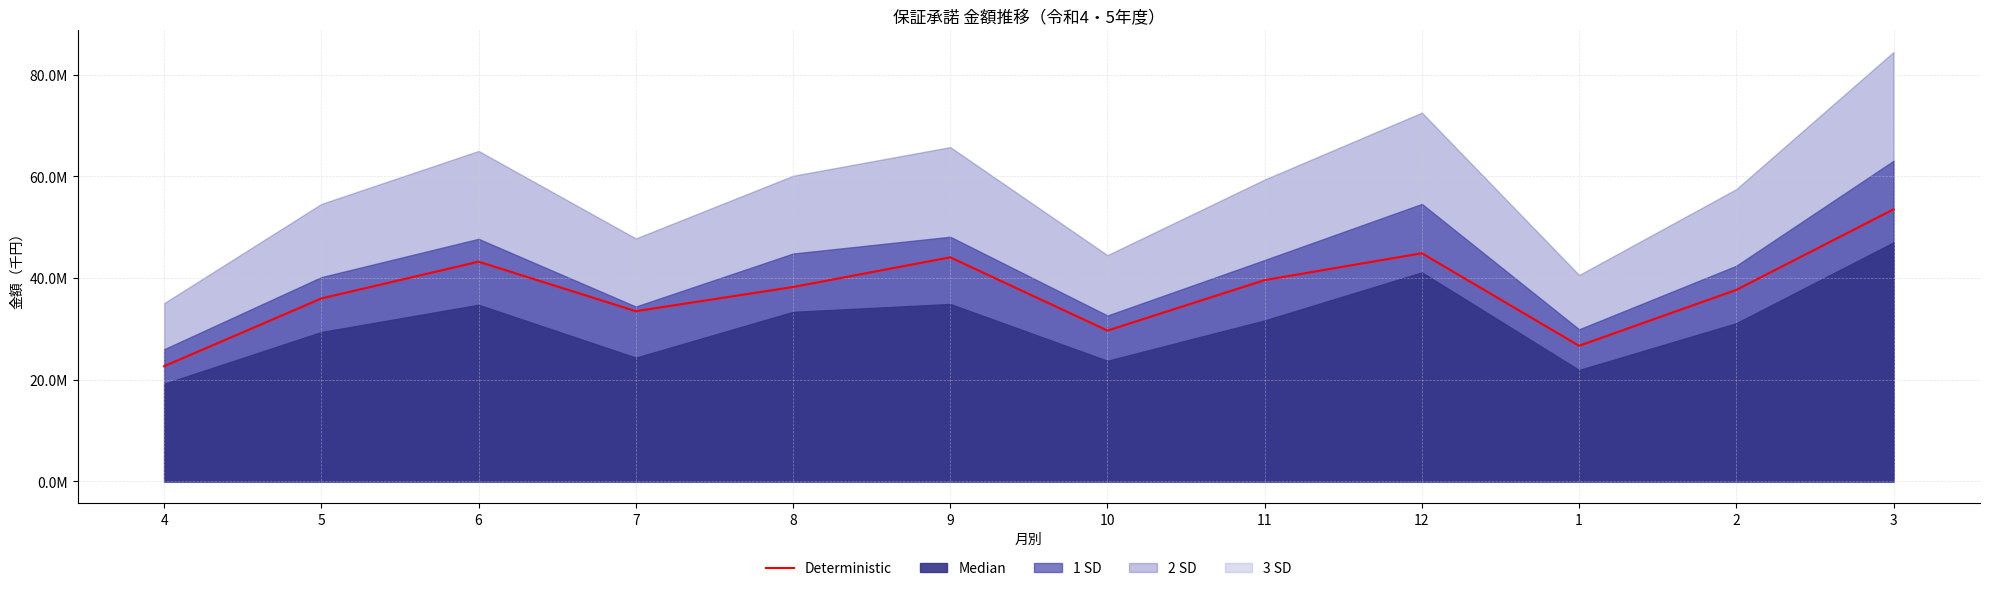

Does the chart have visible grid lines?

Yes